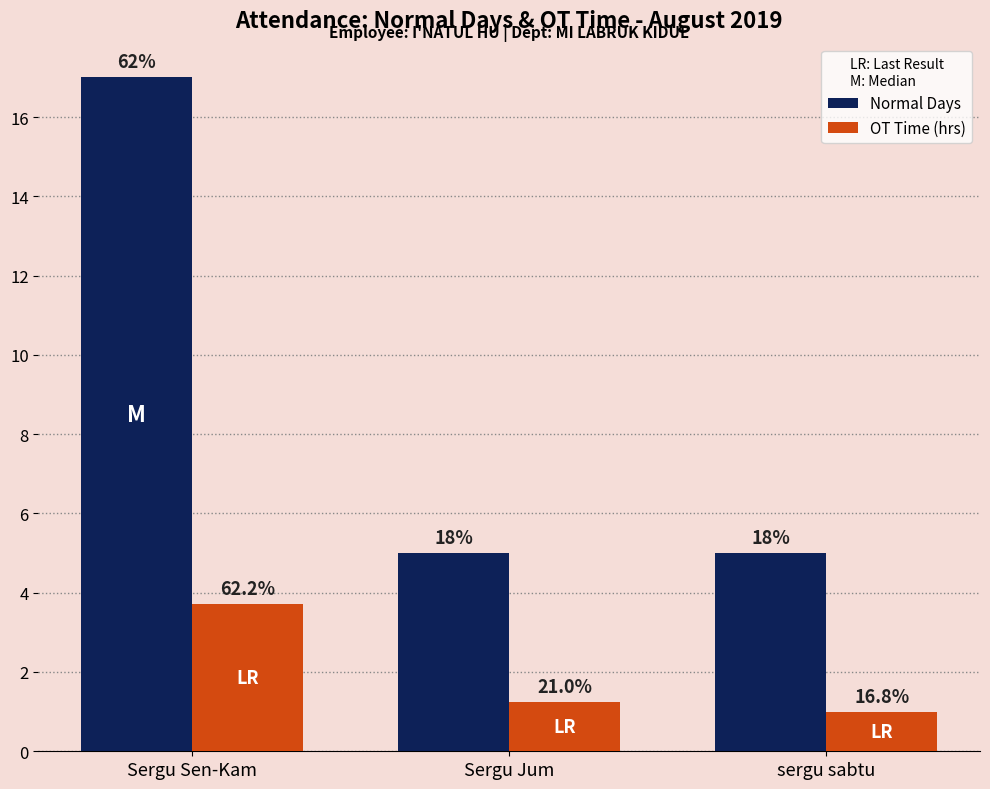

What is the difference between the highest and lowest values at sergu sabtu?

4.0